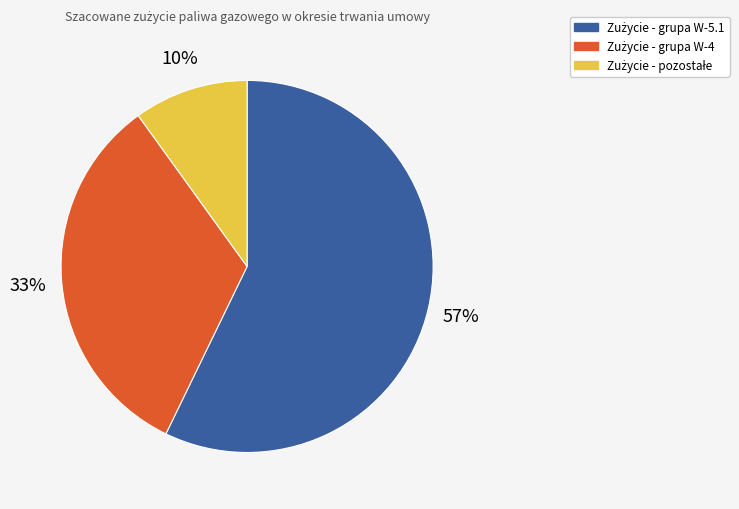

To the nearest percent, what is the average slice percentage?

33%